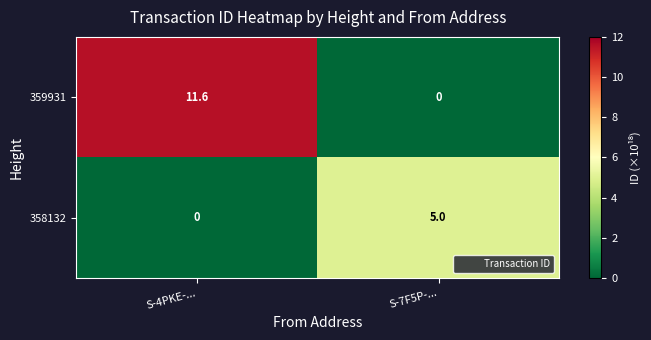

The 358132 series shows 5.0 at S-7F5P-.... True or false?

True